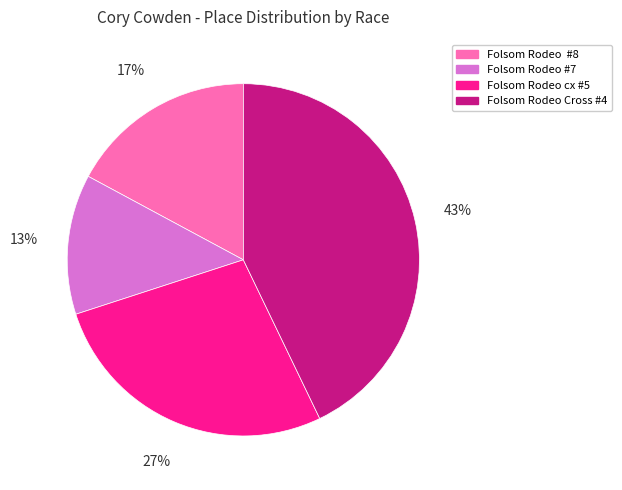

How many slices are in this pie chart?

4